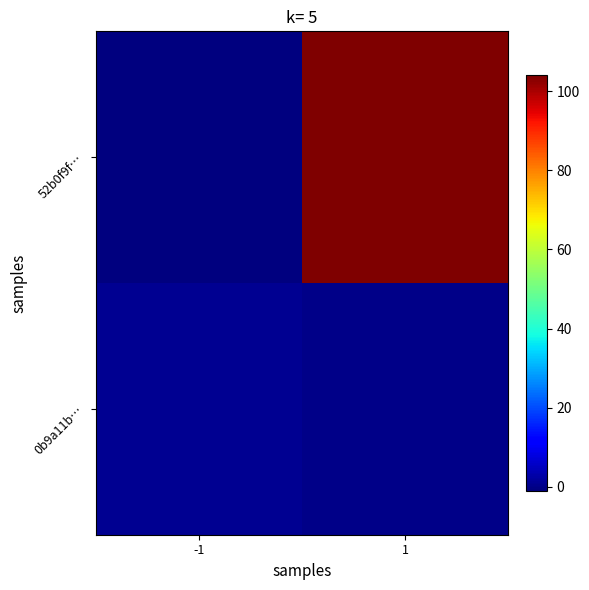

Between -1 and 1, which series saw the biggest shift?

52b0f9f…